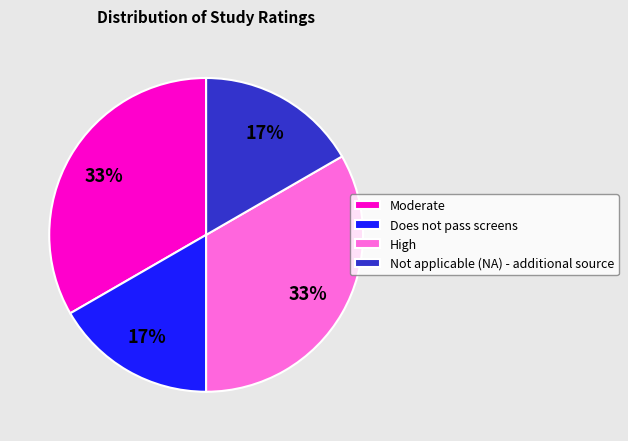

Is it true that Moderate is 24% of the pie?

False